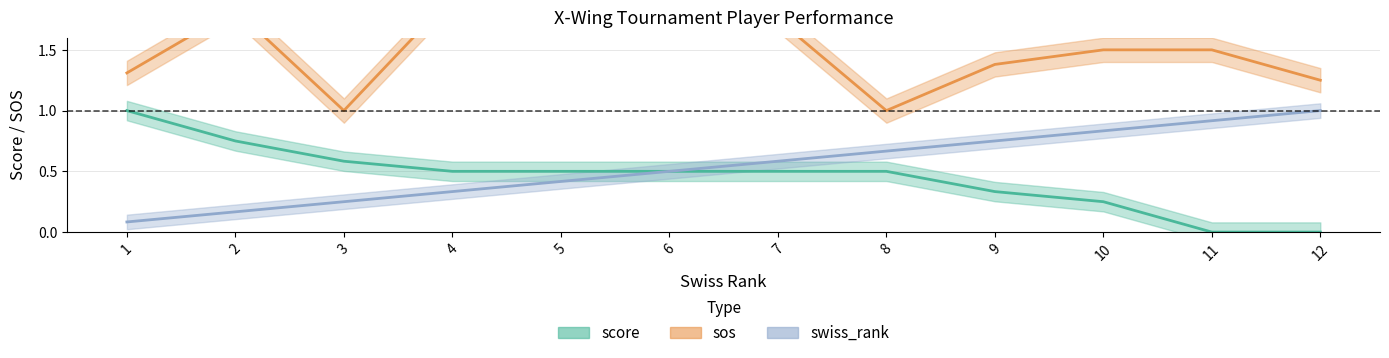

Reading left to right, transcribe all the data shown in this chart.

score: 1=1.0	2=0.8	3=0.6	4=0.5	5=0.5	6=0.5	7=0.5	8=0.5	9=0.3	10=0.2	11=0.0	12=0.0
sos: 1=1.3	2=1.8	3=1.0	4=1.9	5=1.9	6=1.9	7=1.8	8=1.0	9=1.4	10=1.5	11=1.5	12=1.2
swiss_rank: 1=0.1	2=0.2	3=0.2	4=0.3	5=0.4	6=0.5	7=0.6	8=0.7	9=0.8	10=0.8	11=0.9	12=1.0